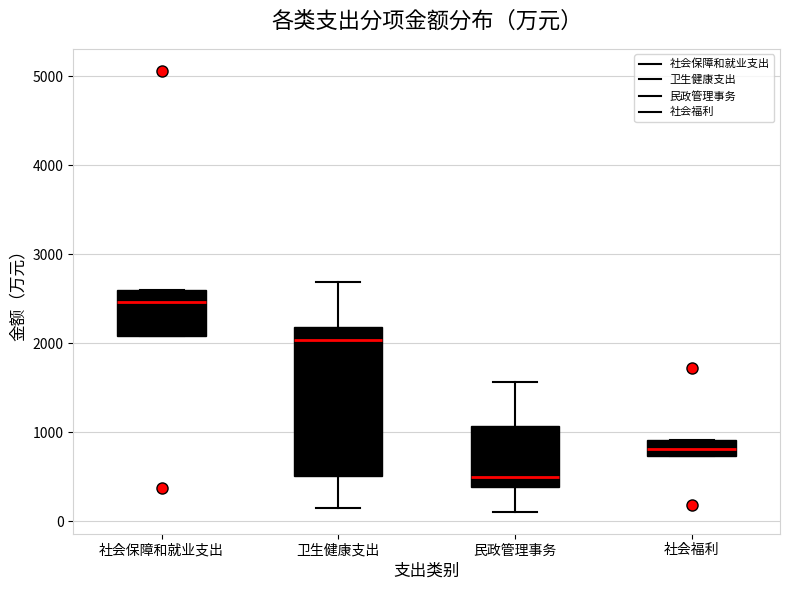

Reading left to right, transcribe this box plot: for each box, give where its median line is, the range the box spans, and where its two whiskers end, as read against the y-axis. The values are not printed on the chart, so give them approximately, as read against the axis.

社会保障和就业支出: median 2500, box 2100 to 2600, whiskers 2100 to 2600
卫生健康支出: median 2000, box 500 to 2200, whiskers 100 to 2700
民政管理事务: median 500, box 400 to 1100, whiskers 100 to 1600
社会福利: median 800, box 700 to 900, whiskers 700 to 900